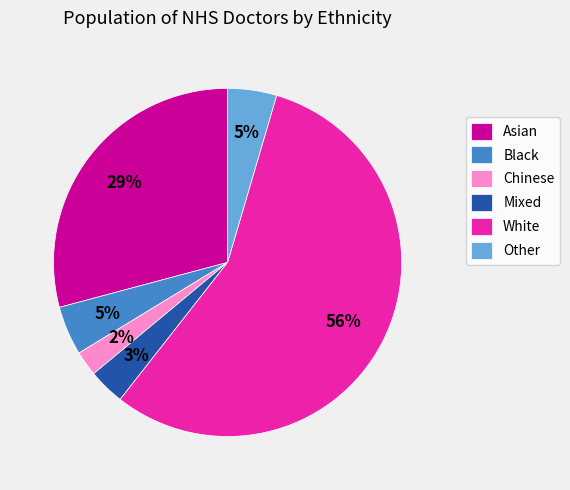

Which has a higher value, Black or Asian?

Asian